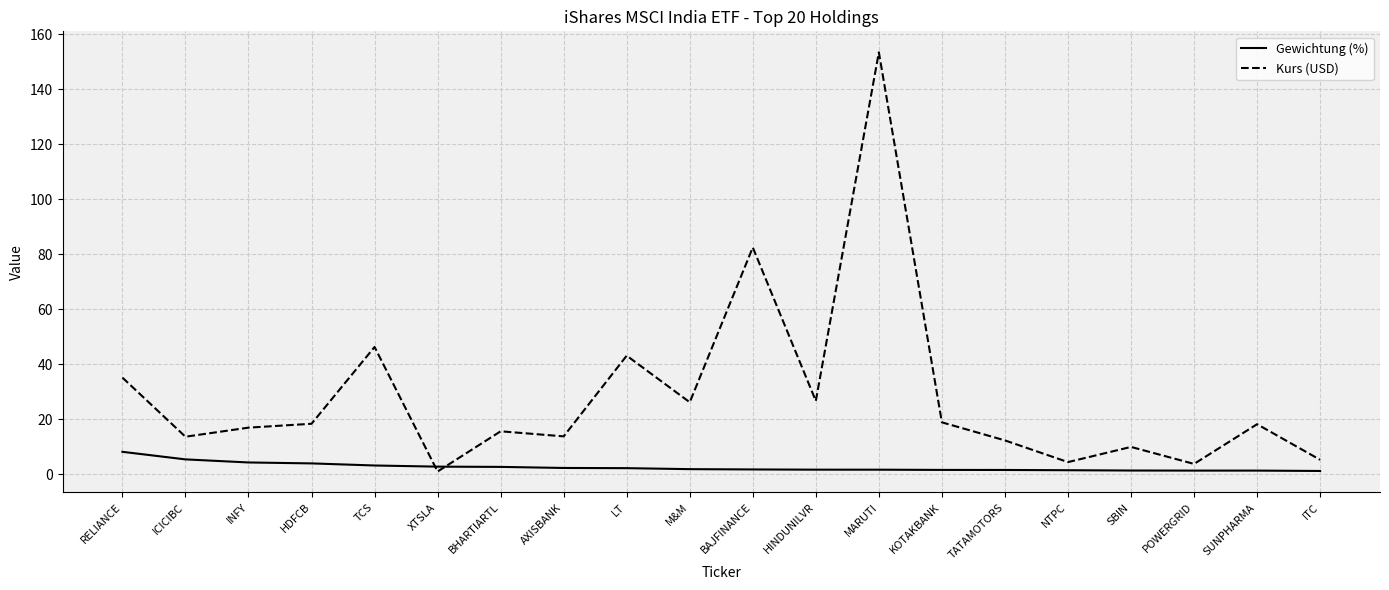

Between which two adjacent categories do Gewichtung (%) and Kurs (USD) first intersect?

TCS and XTSLA